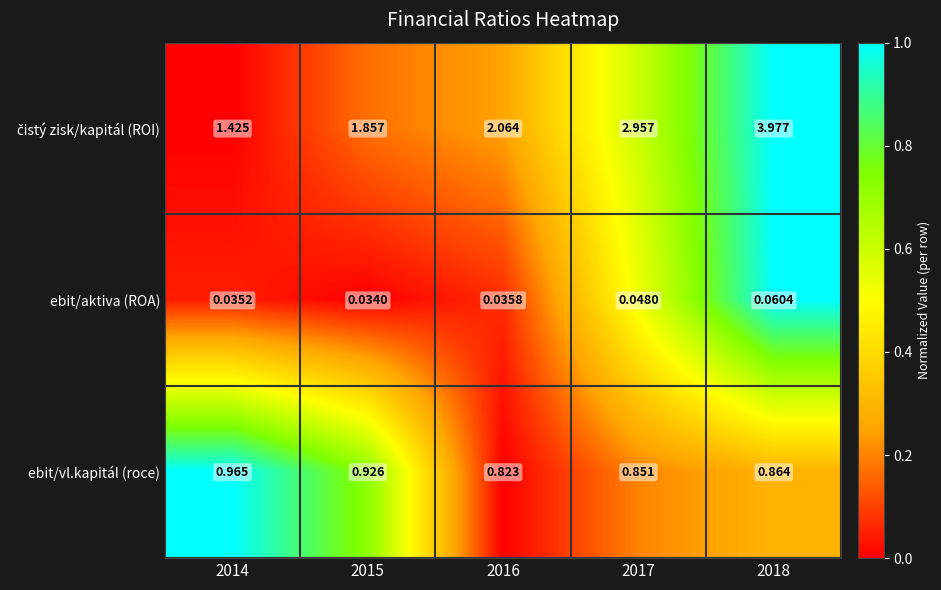

What is the total value across all series at 2016?

2.9